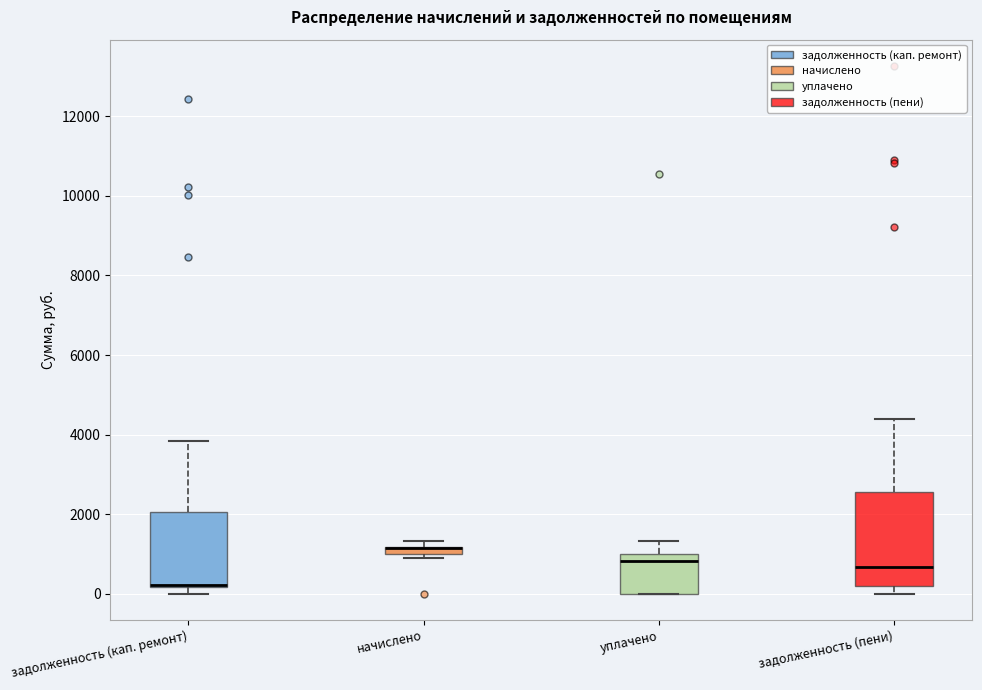

Where does the median line of the box for уплачено sit on the y-axis? The values are not printed on the chart, so give them approximately, as read against the axis.

800